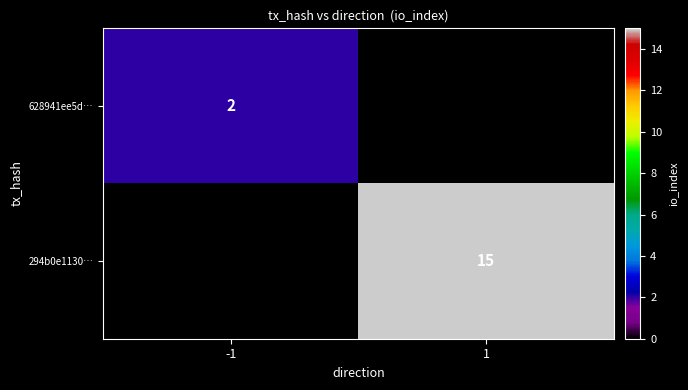

Is it true that 294b0e1130… equals 15 at 1?

True